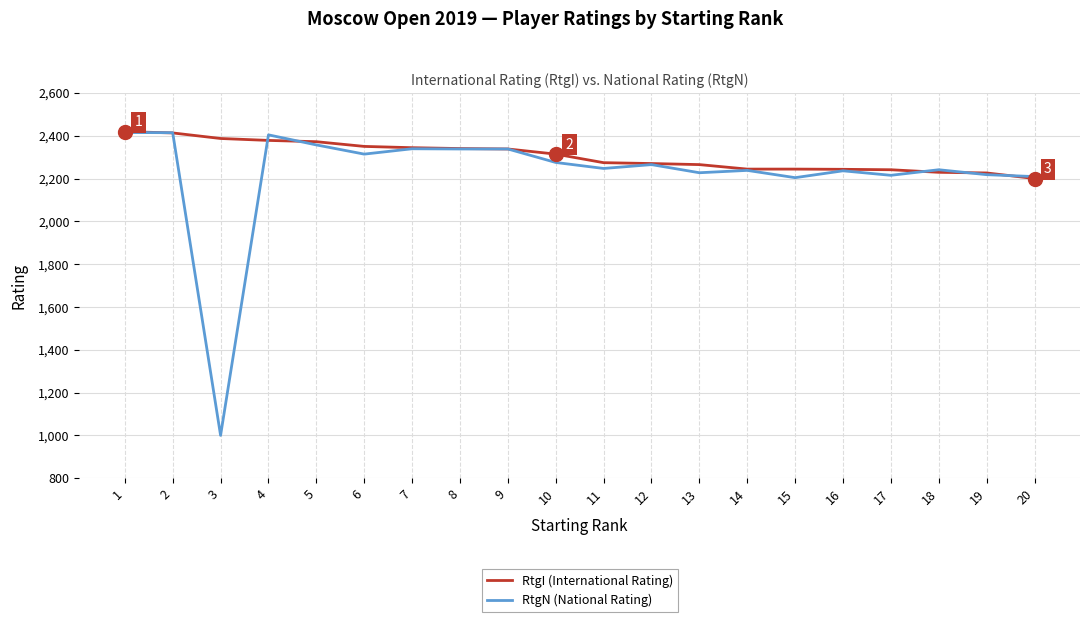

Does the chart have visible grid lines?

Yes